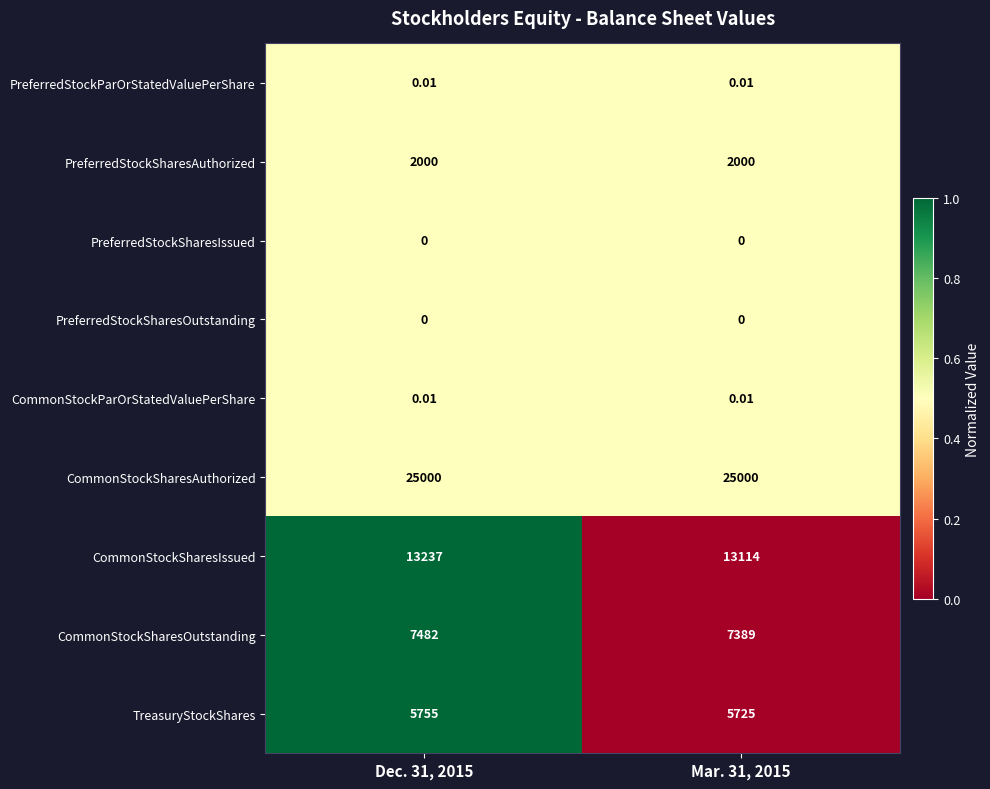

Is the value of PreferredStockSharesAuthorized at Mar. 31, 2015 greater than the value of CommonStockSharesAuthorized at Dec. 31, 2015?

No